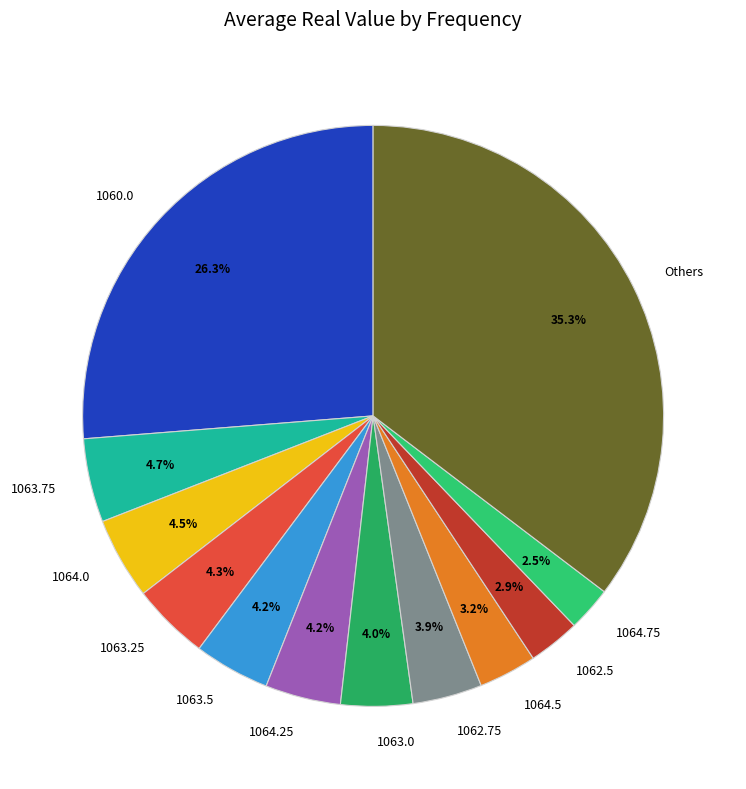

Which has a higher value, 1062.5 or 1063.75?

1063.75